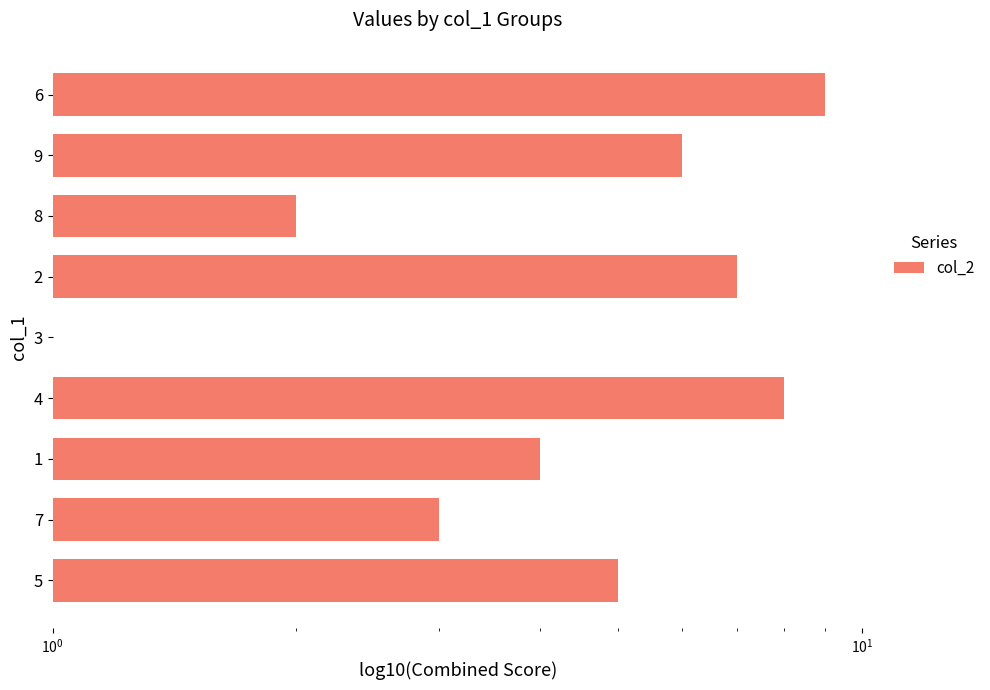

What is the minimum value shown in the chart?

1